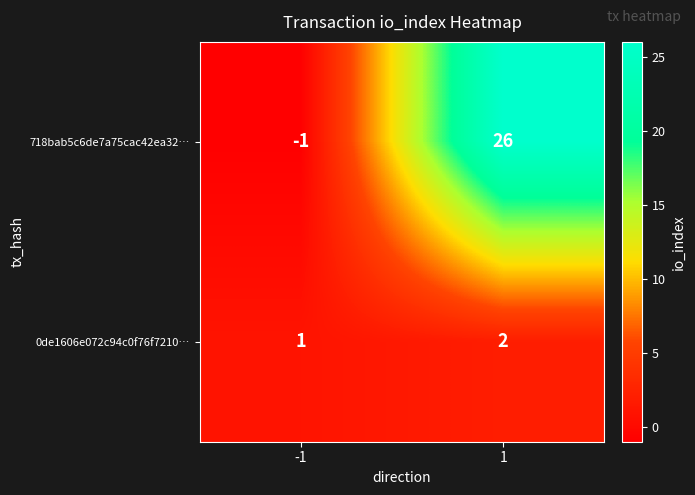

True or false: 0de1606e072c94c0f76f7210… has a value of 2 at 1.

True